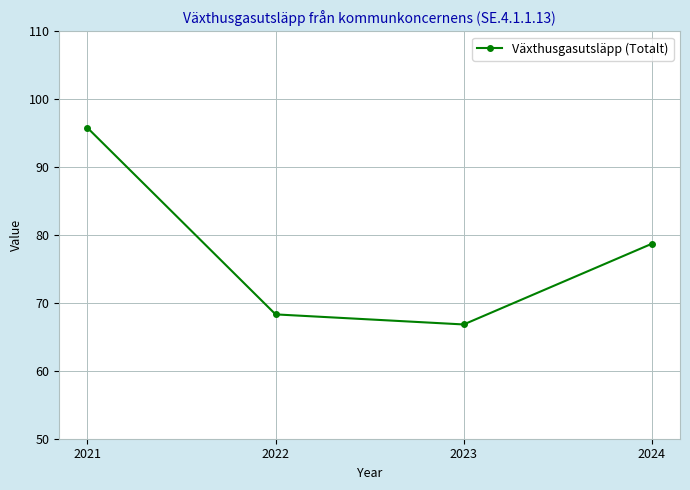

Between 2023 and 2024, which is larger?

2024